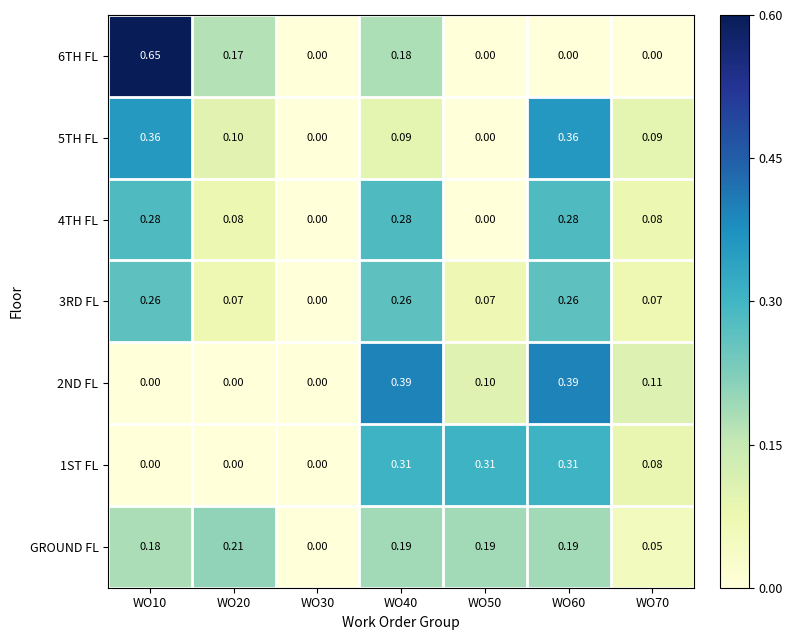

Is the value of 5TH FL at WO70 greater than the value of 2ND FL at WO10?

Yes